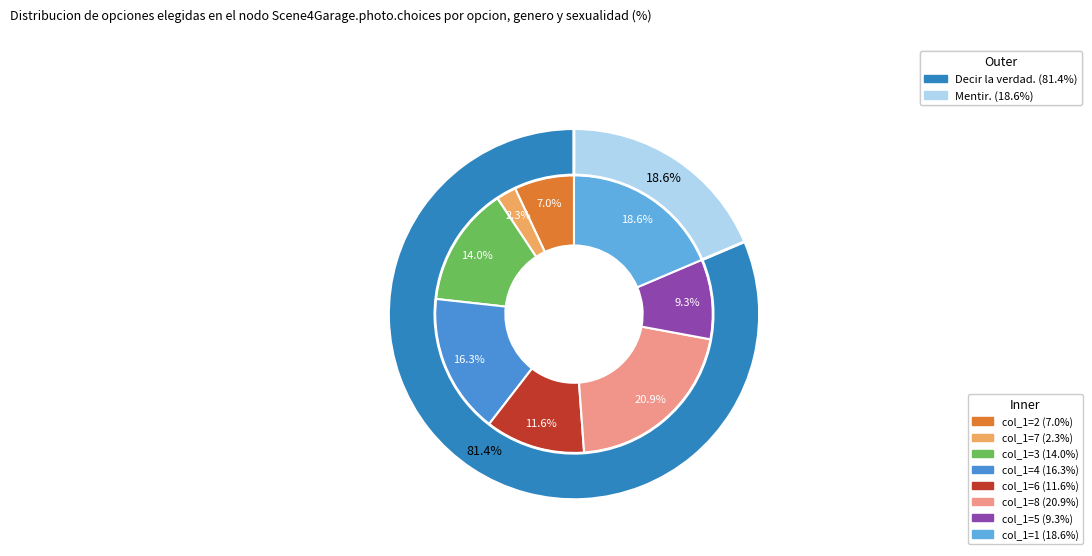

Rank the categories by value from lowest to highest.

7, 2, 5, 6, 3, 4, 1, 8